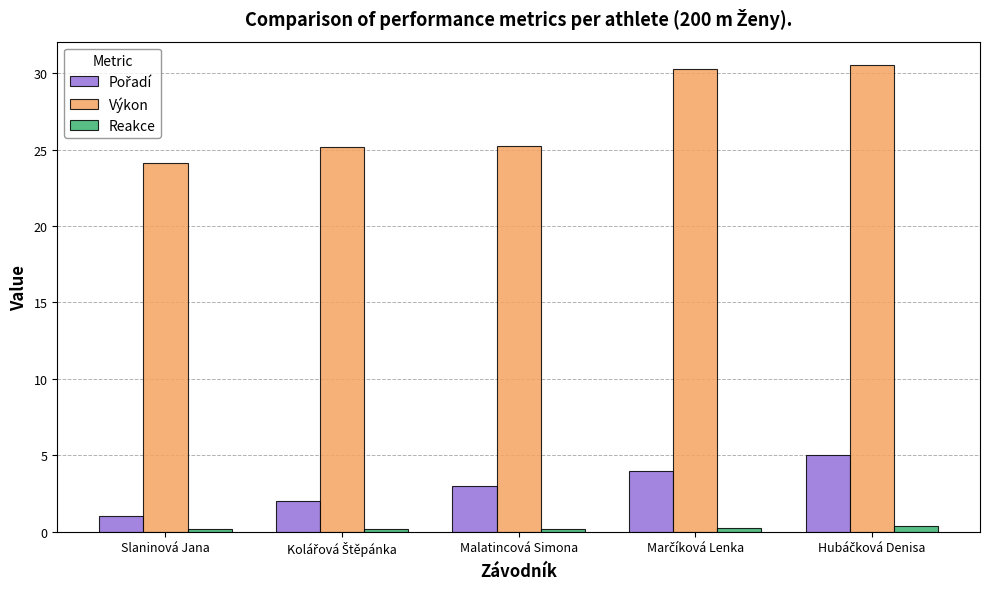

Is it true that Výkon equals 24.1 at Slaninová Jana?

True